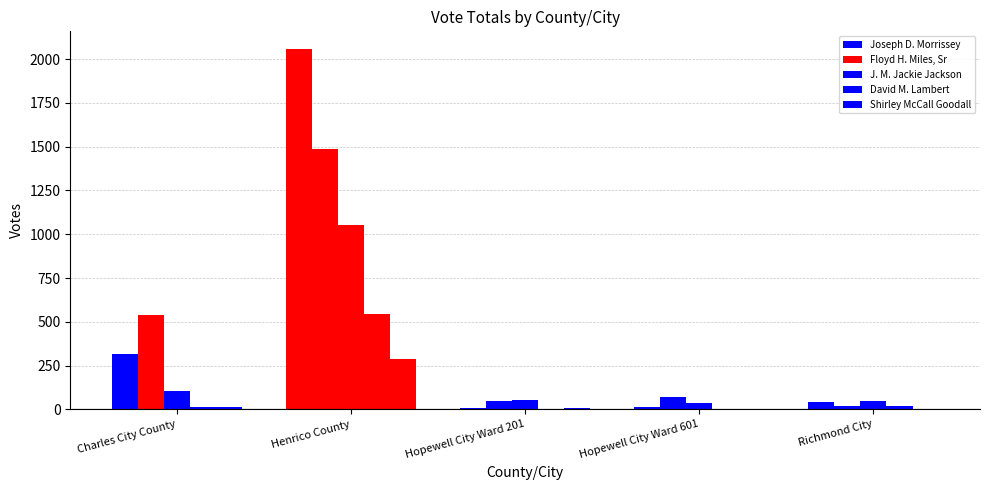

Which series has the largest total across all categories?

Joseph D. Morrissey